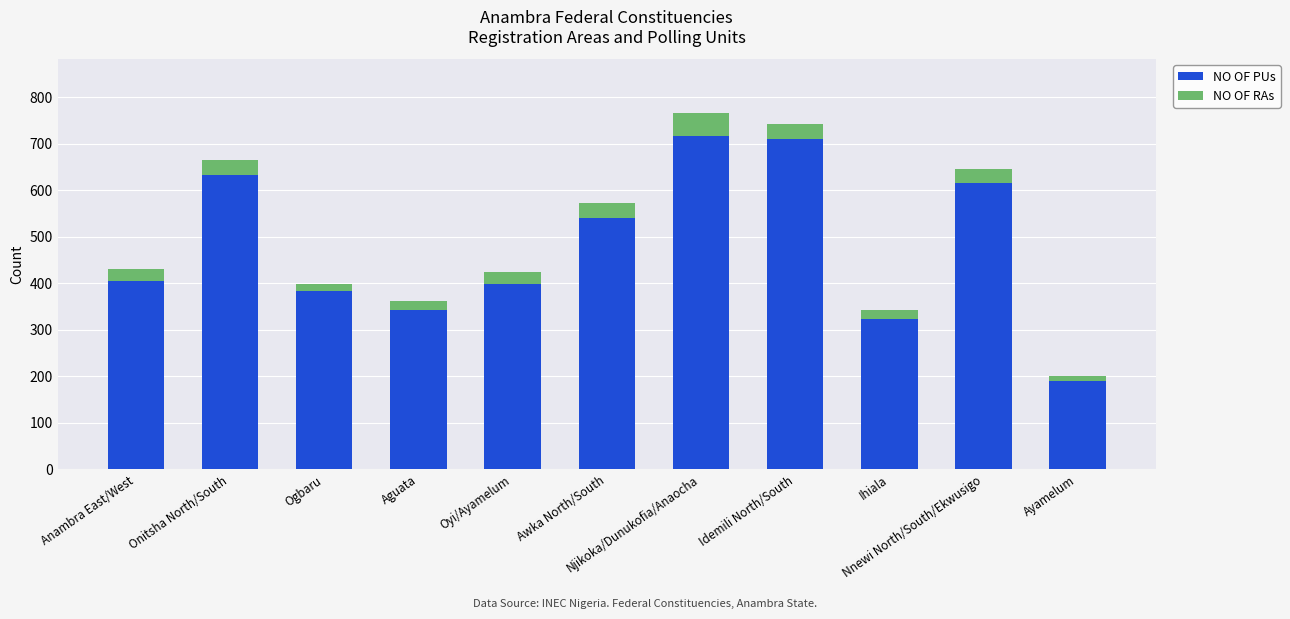

What is the sum of all NO OF PUs values?

5257